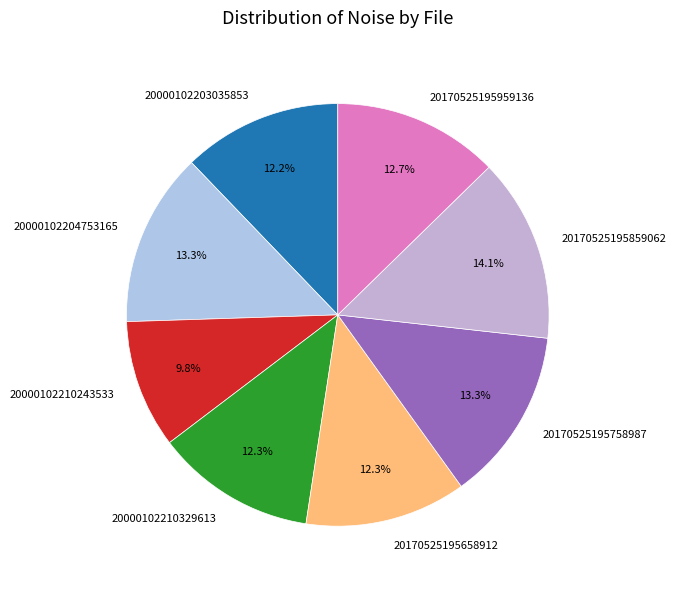

The 20170525195959136 slice represents 13% of the pie. True or false?

True